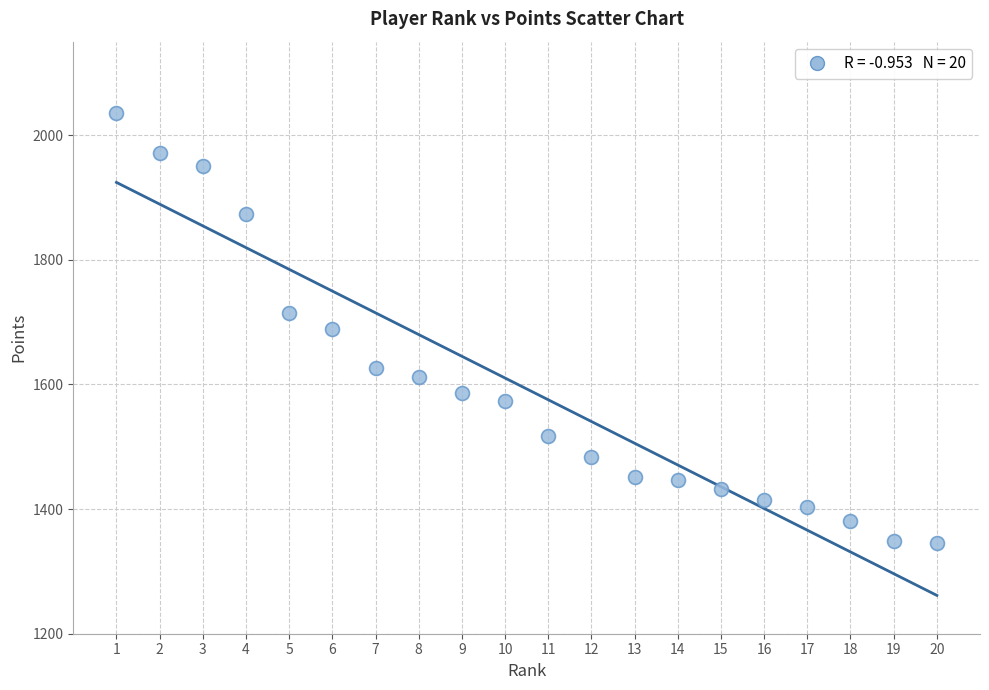

What is the range of X values (max minus min)?

19